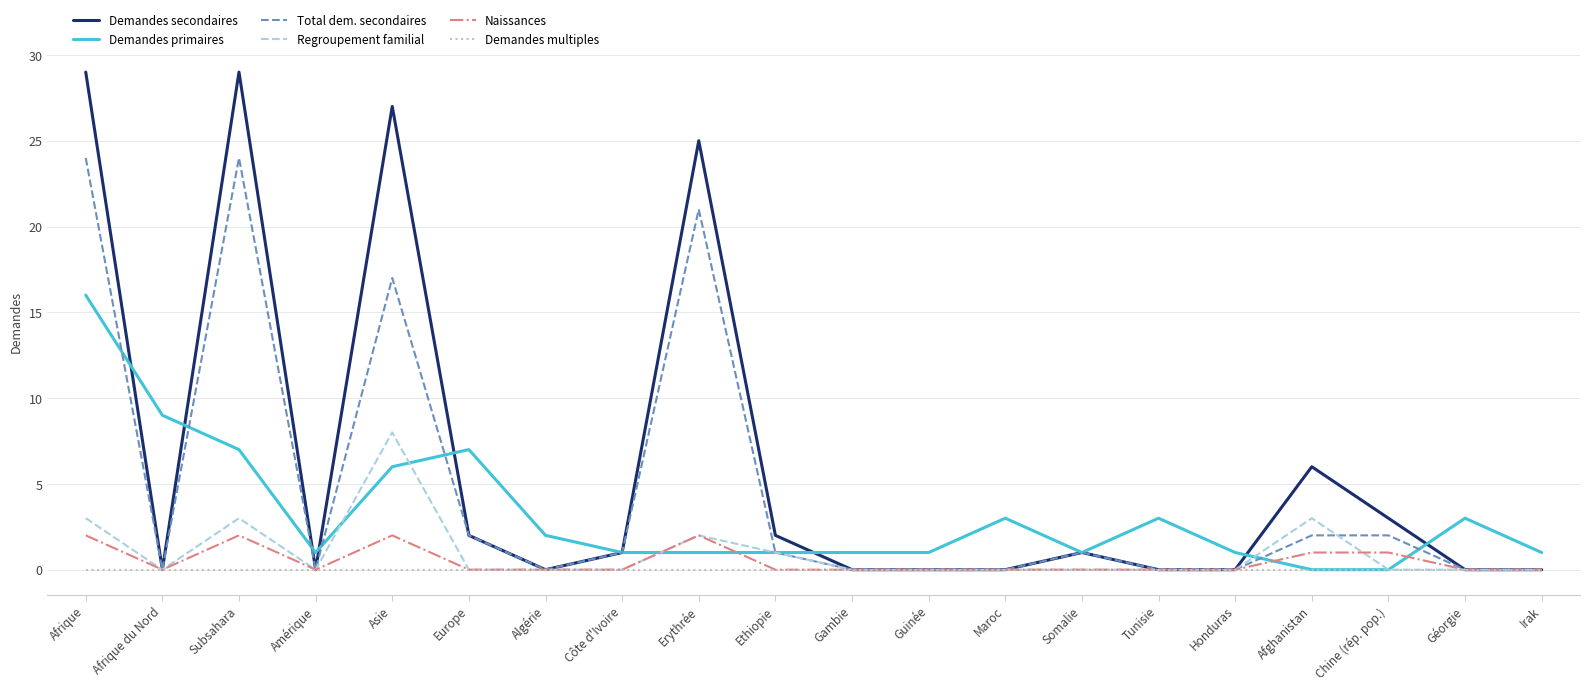

Rank the series at Asie from highest to lowest value.

Demandes secondaires, Total dem. secondaires, Regroupement familial, Demandes primaires, Naissances, Demandes multiples